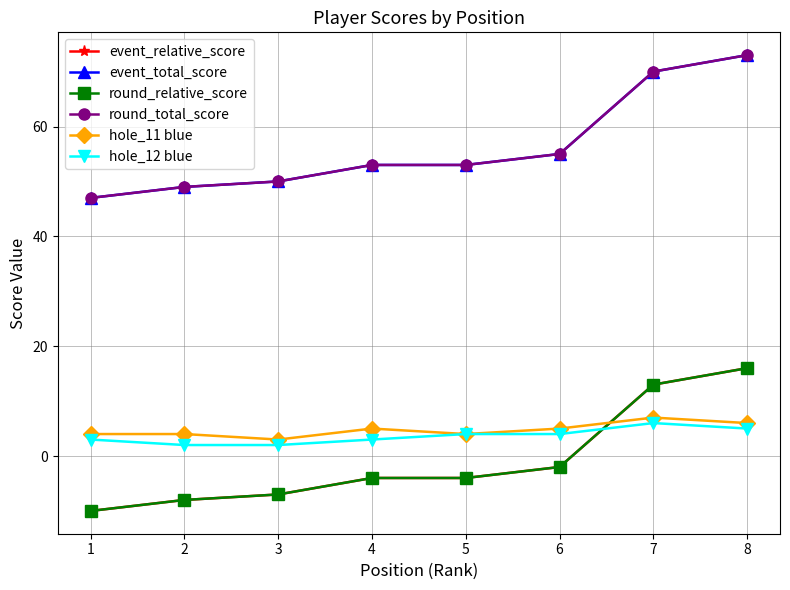

What is the difference between the highest and lowest values at 4?

57